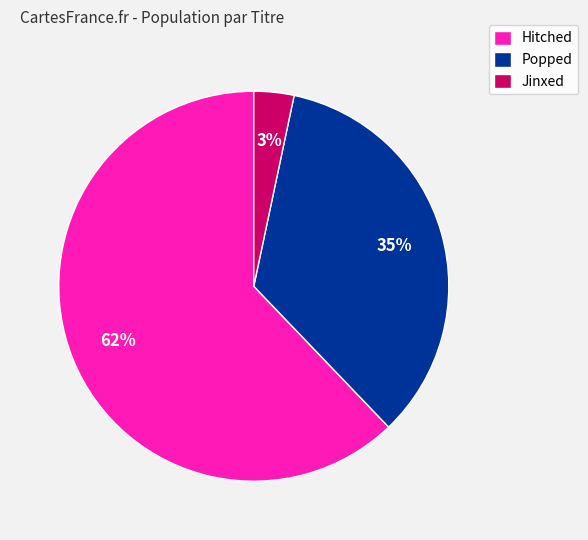

Which has a higher value, Popped or Jinxed?

Popped